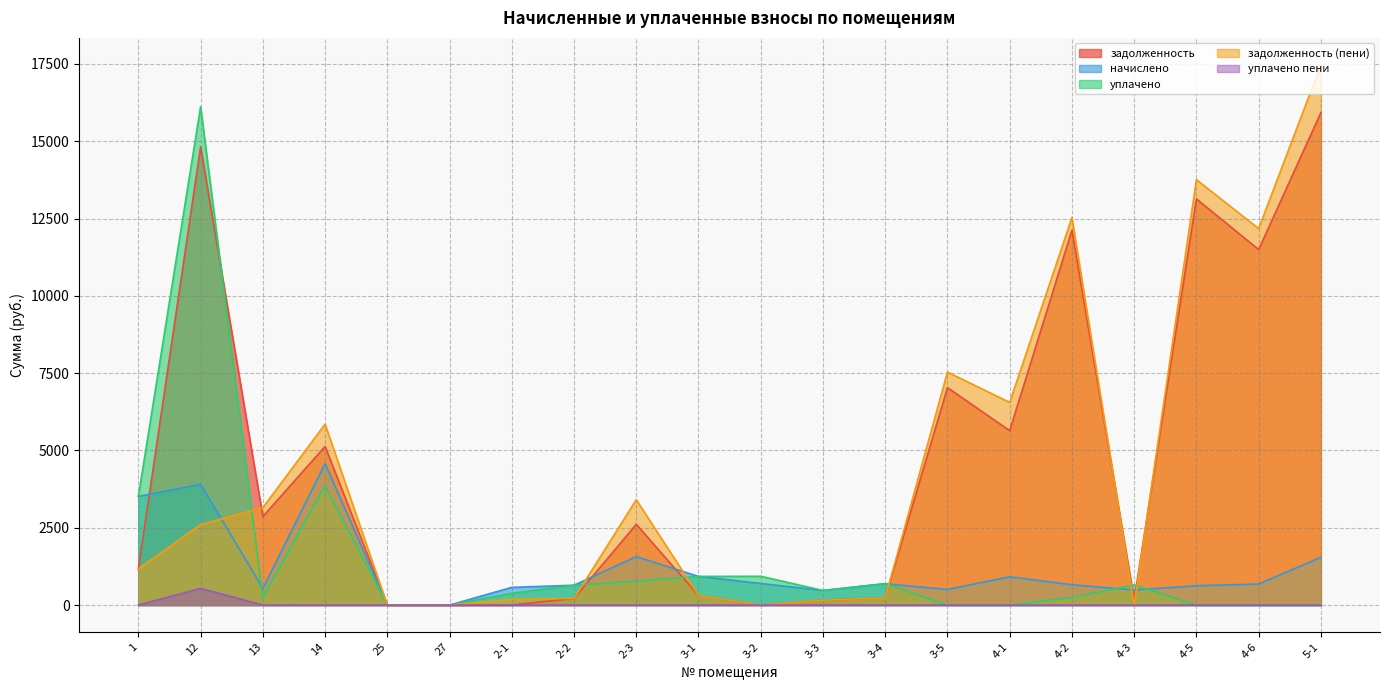

How many lines are shown in the chart?

5